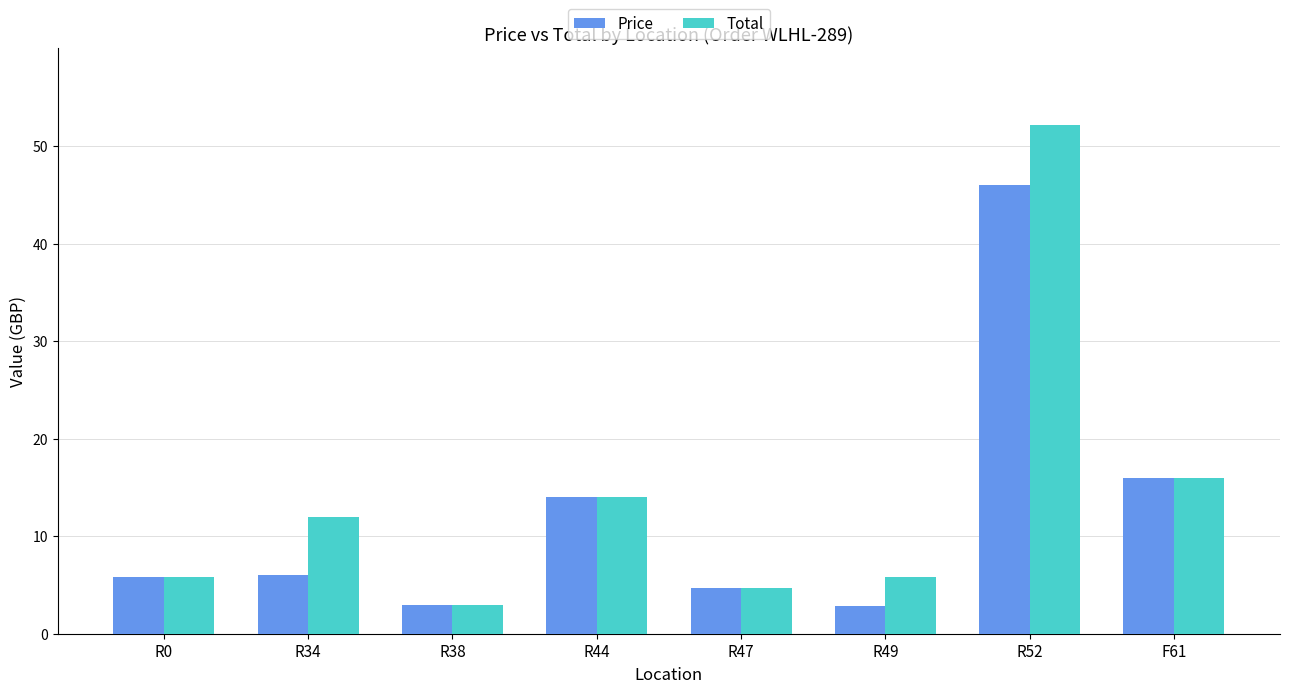

How many data points in Price are less than 5?

3